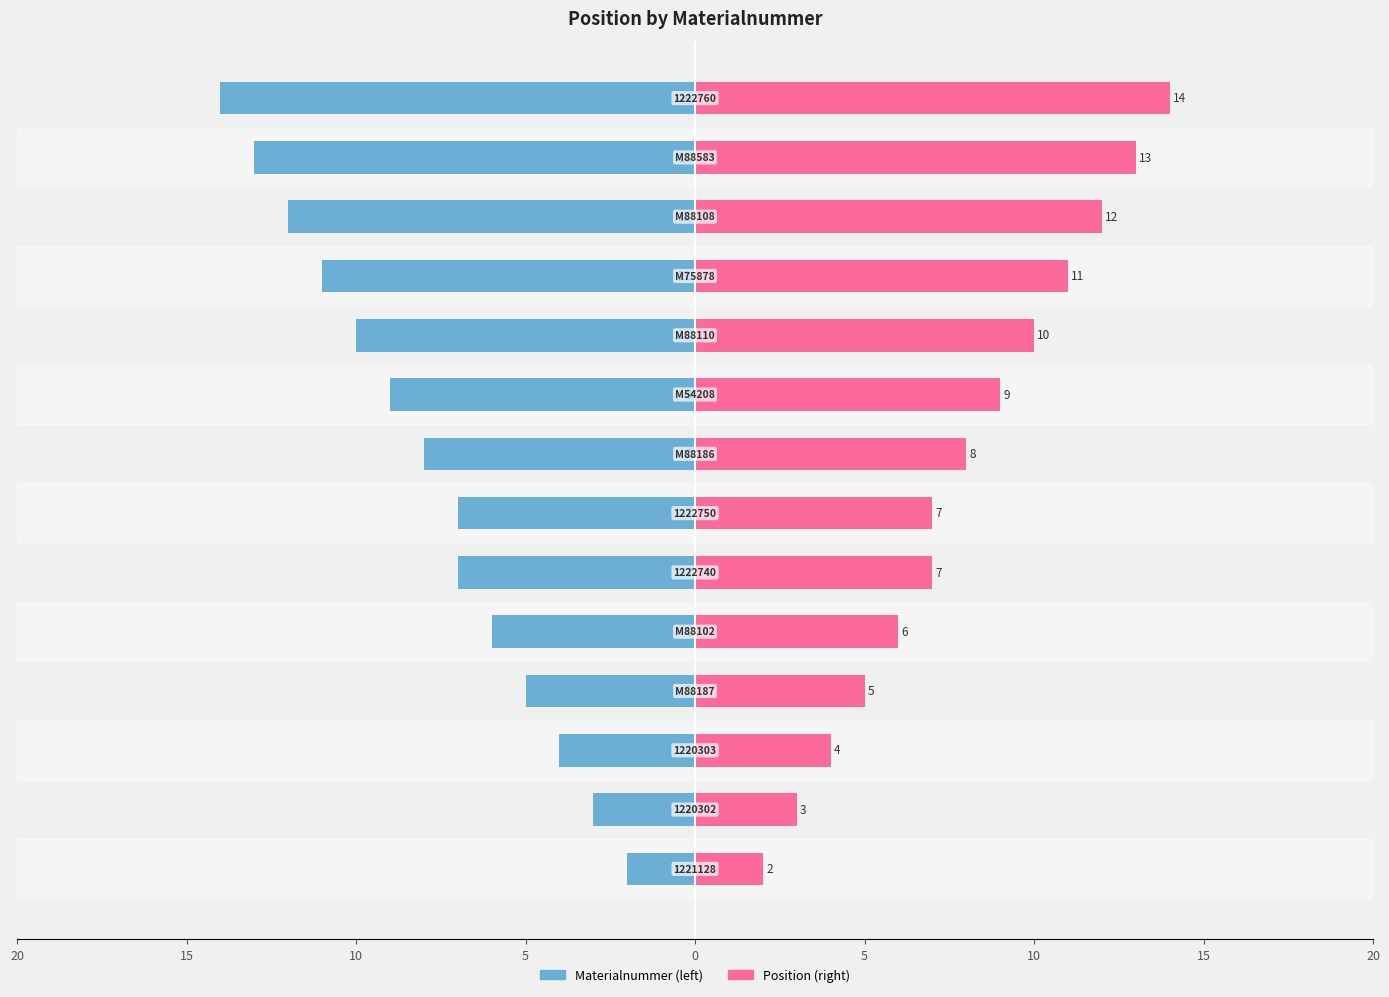

Reading left to right, extract all data points from this chart.

Materialnummer: -2	-3	-4	-5	-6	-7	-7	-8	-9	-10	-11	-12	-13	-14
Position: 2	3	4	5	6	7	7	8	9	10	11	12	13	14